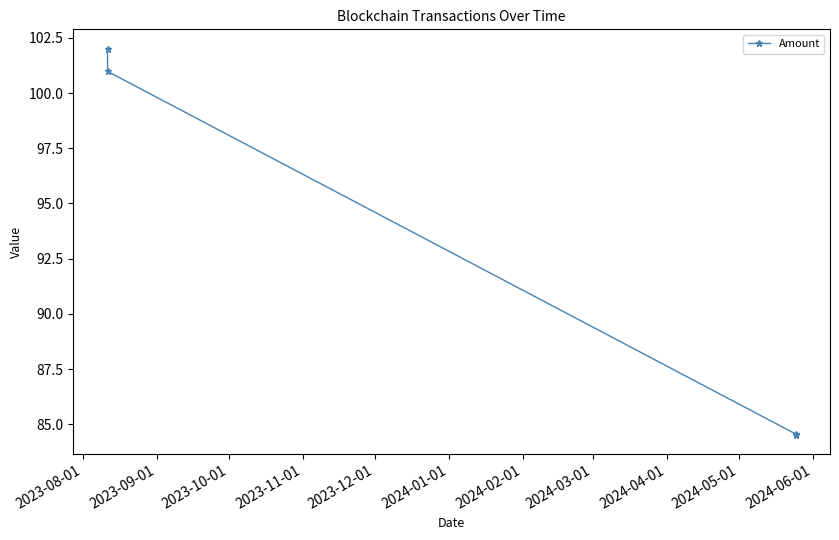

What is the sum of all values?

372.1